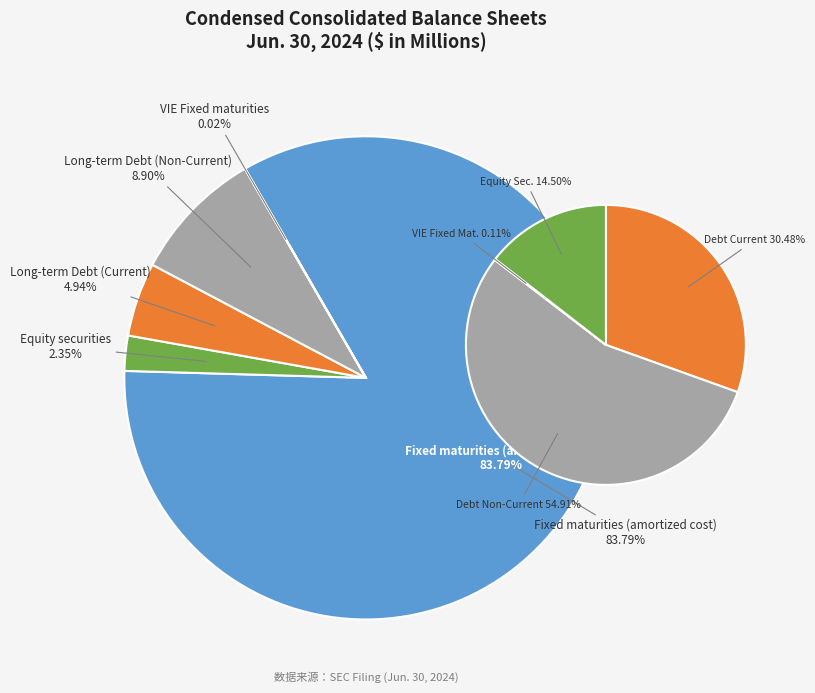

How many slices are in this pie chart?

5